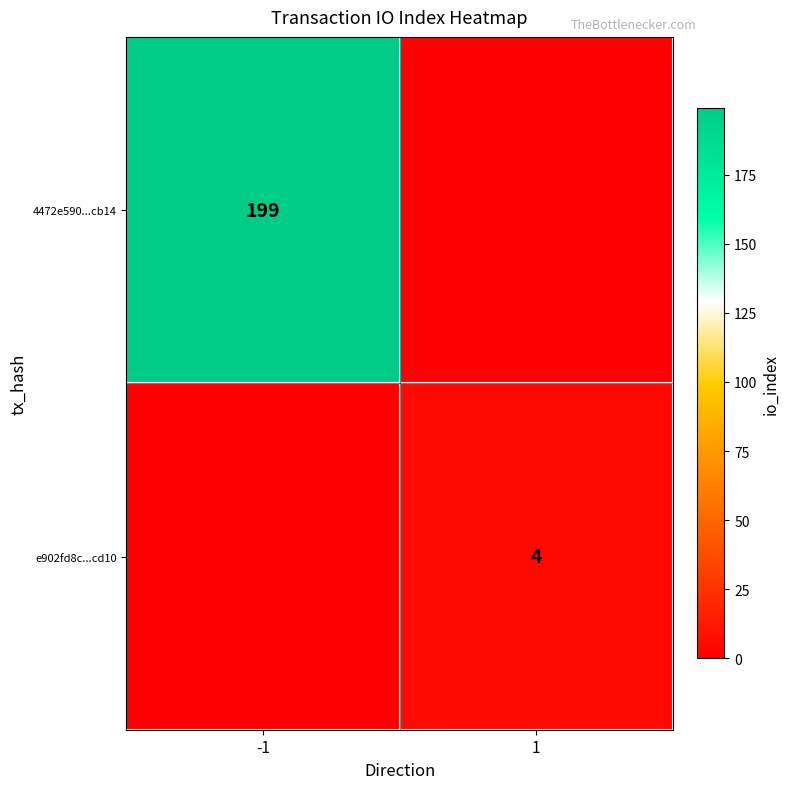

The 4472e590...cb14 series shows 199 at -1. True or false?

True